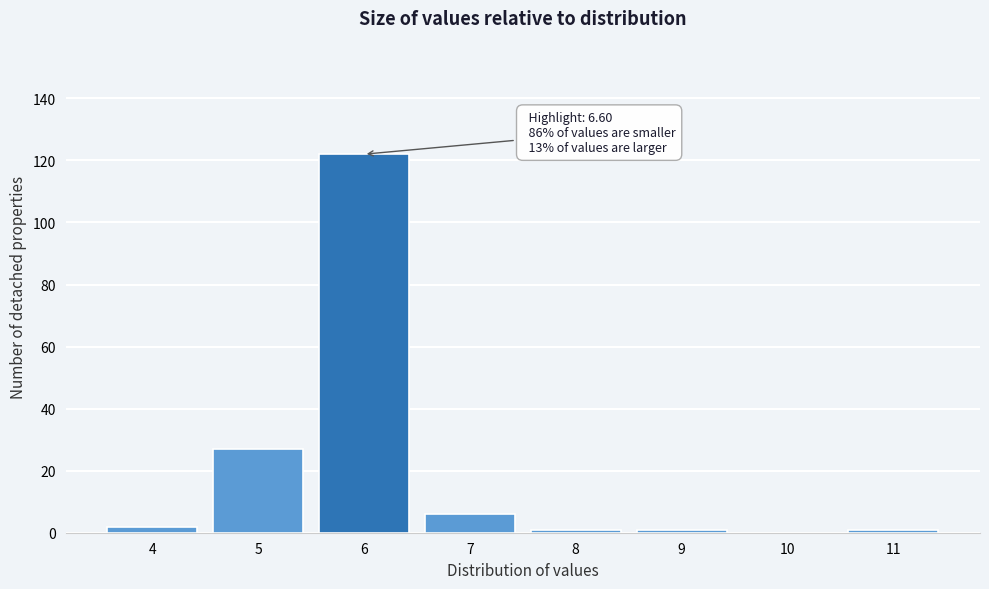

Reading left to right, what are all the values shown in this chart?

4=2	5=27	6=122	7=6	8=1	9=1	10=0	11=1